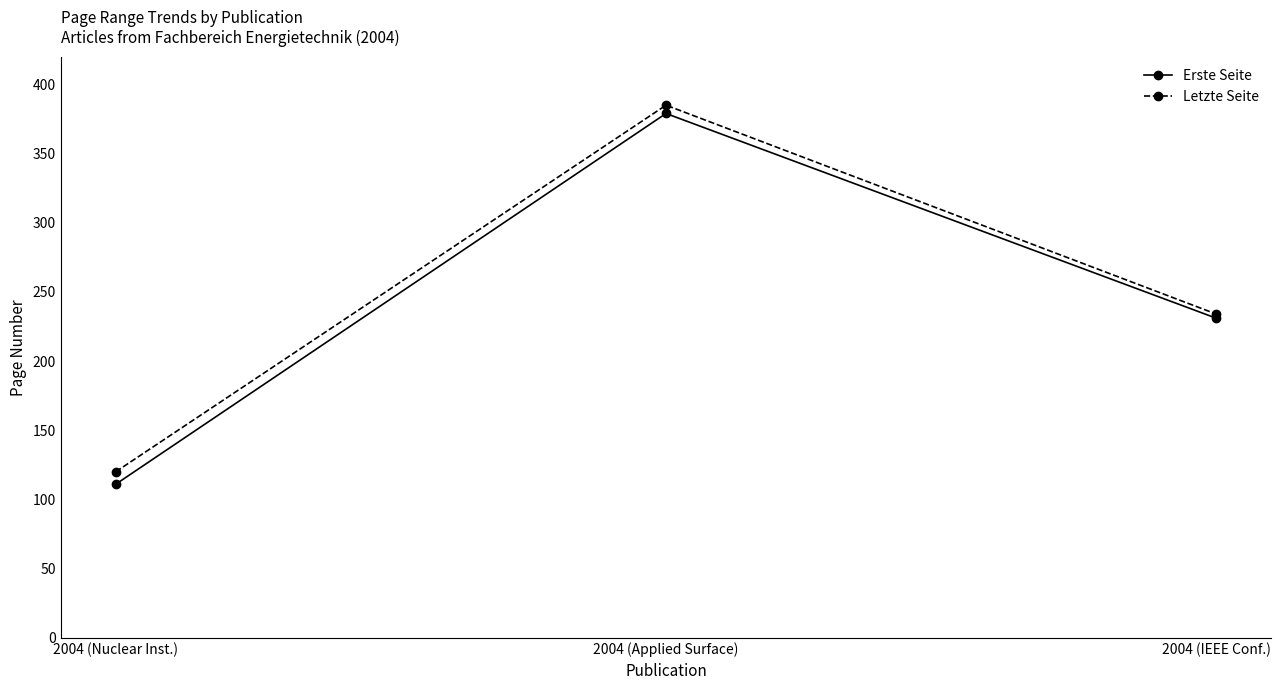

Rank the series by their maximum value, from lowest to highest.

Erste Seite, Letzte Seite